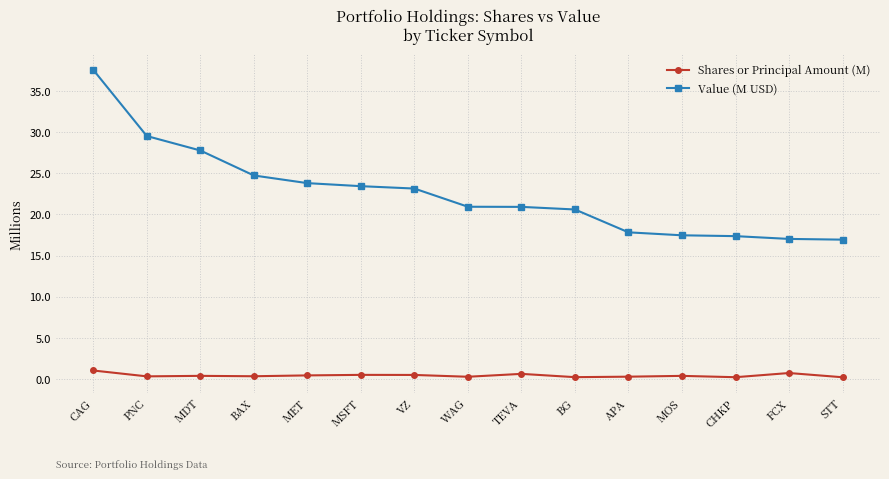

Which series changed the most between MET and STT?

Value (M USD)